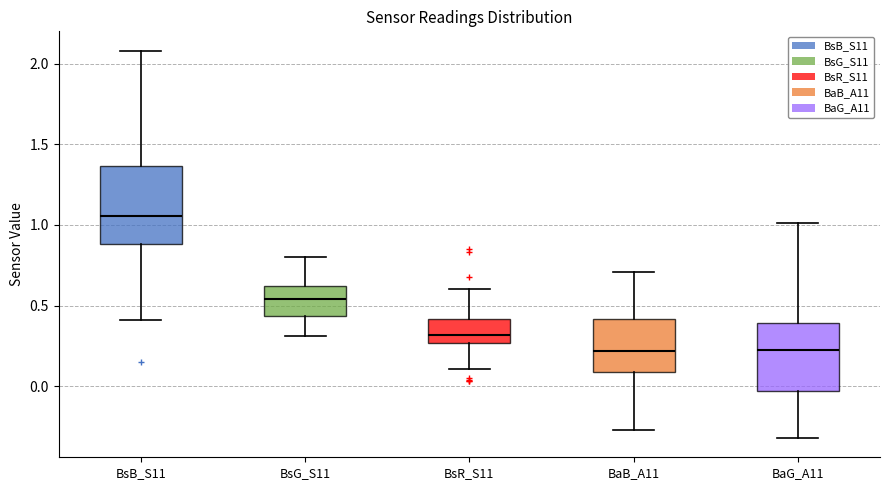

Where is the upper edge of the box for BaB_A11 on the y-axis? The values are not printed on the chart, so give them approximately, as read against the axis.

0.40